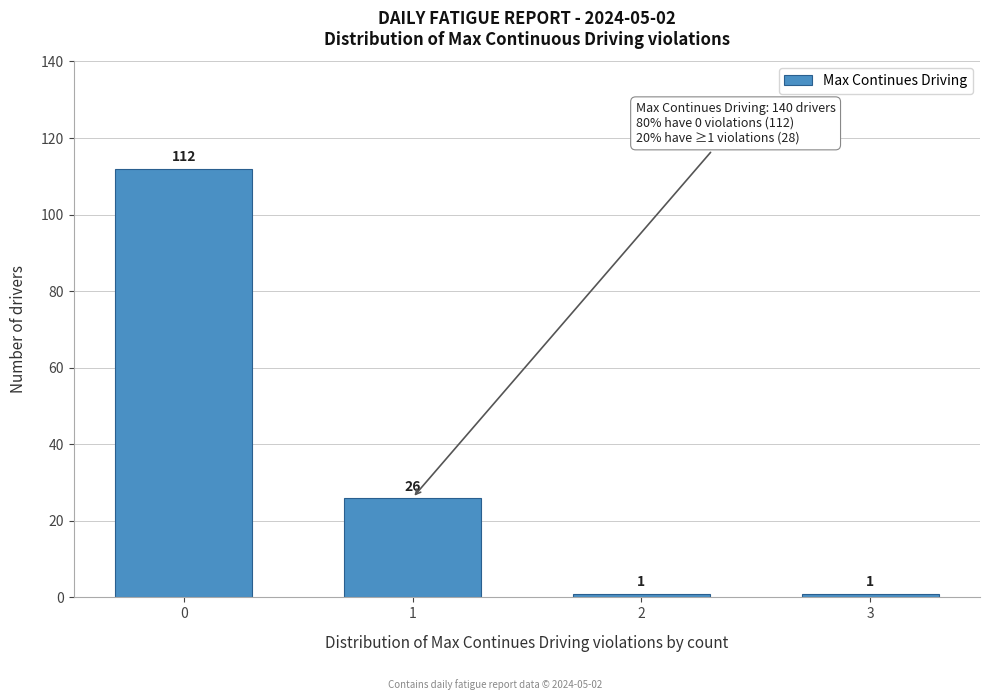

Reading right to left, list all the values displayed in this chart.

3=1	2=1	1=26	0=112